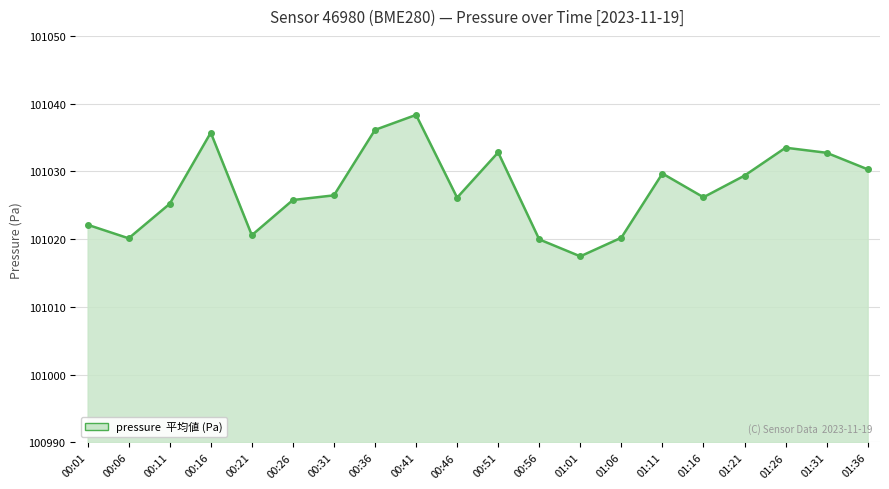

How many points are higher than both their immediate neighbors (excluding endpoints)?

5